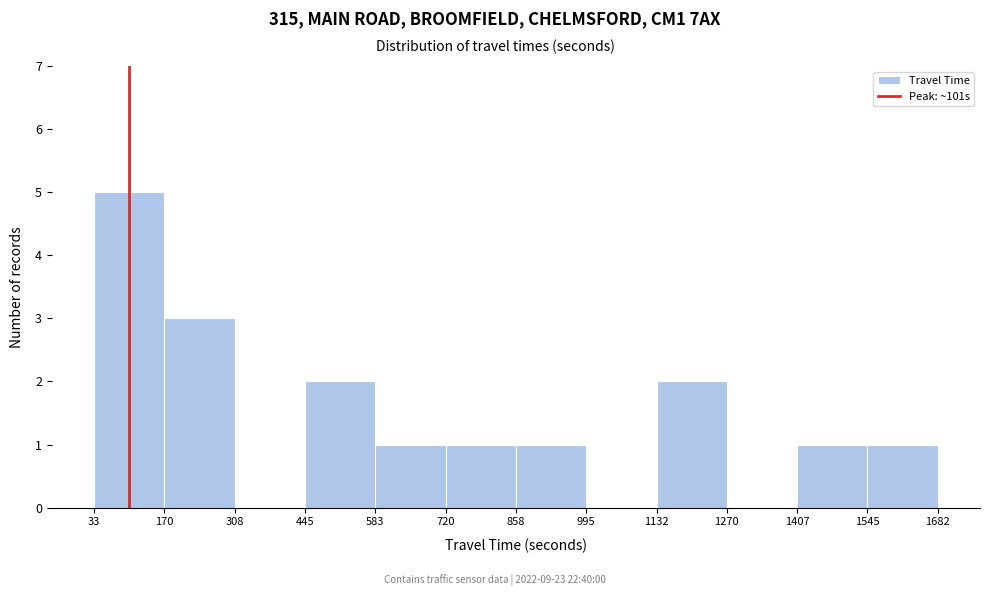

Reading left to right, list every bar in this chart as the range it spans on the x-axis followed by its height. The values are not printed on the chart, so give them approximately, as read against the axis.

33 to 170: 5
170 to 308: 3
308 to 445: 0
445 to 583: 2
583 to 720: 1
720 to 858: 1
858 to 995: 1
995 to 1132: 0
1132 to 1270: 2
1270 to 1407: 0
1407 to 1545: 1
1545 to 1682: 1